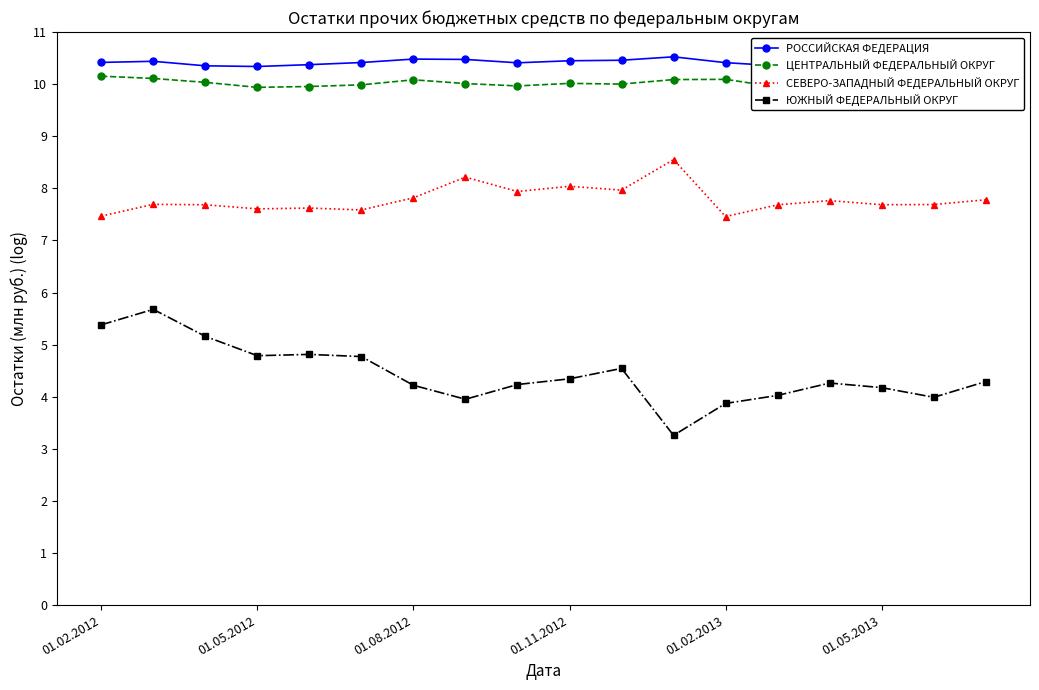

What is the total value across all series at 10?

33.0